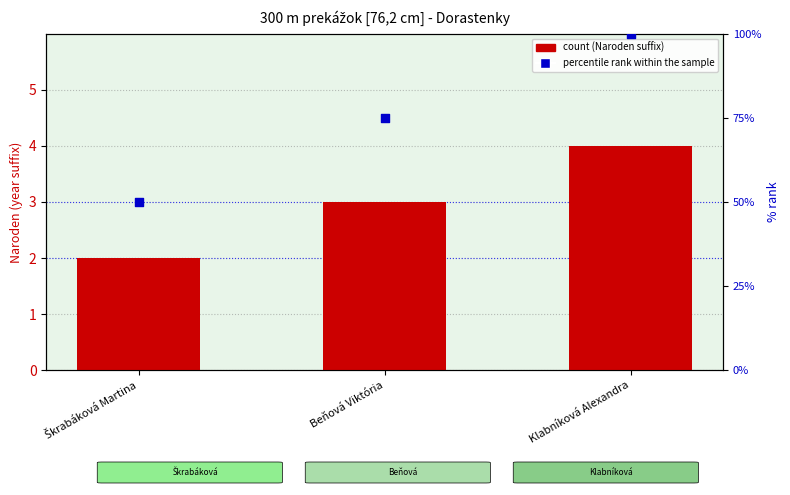

At how many categories does at least one series exceed 10?

3